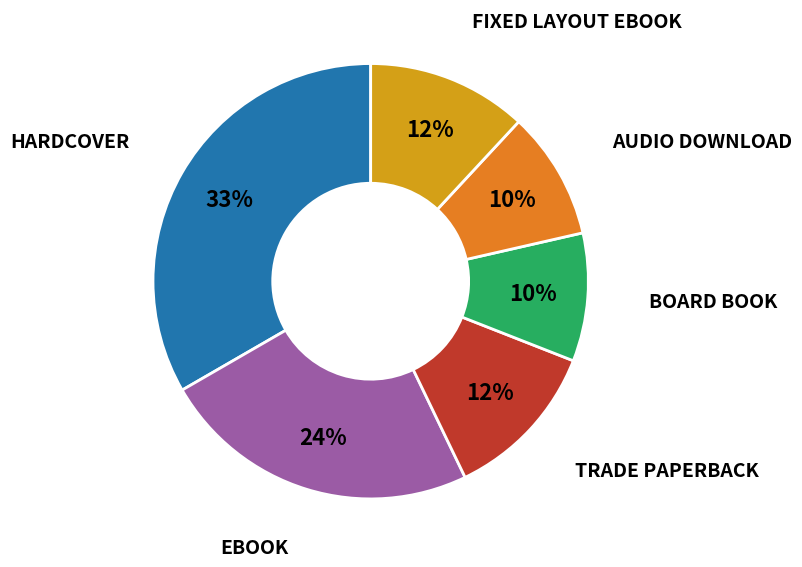

Is there any slice that represents more than half of the pie?

No